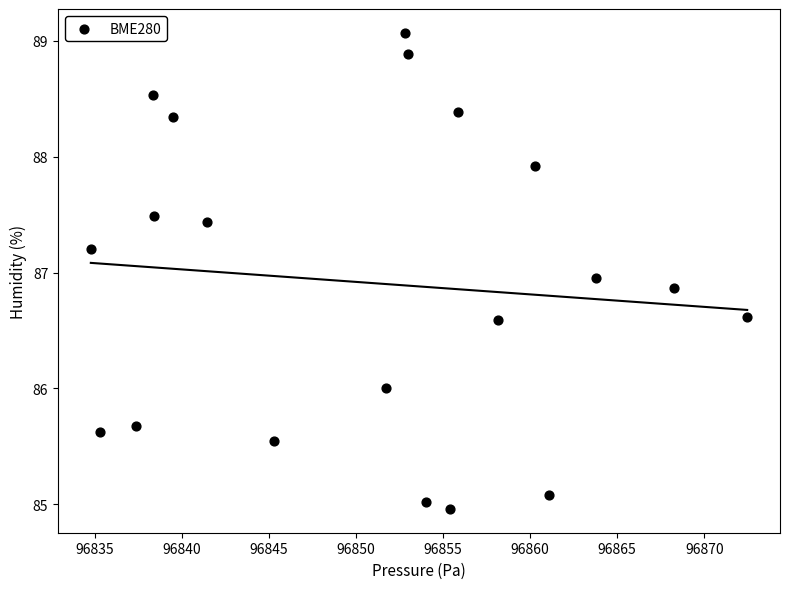

What is the range of Y values (max minus min)?

4.1